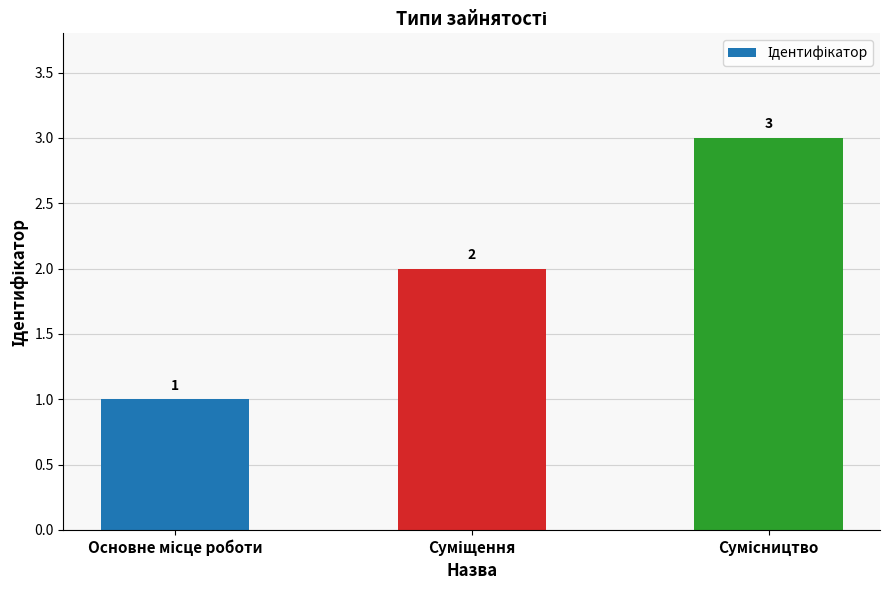

How many values are between 1 and 3?

3